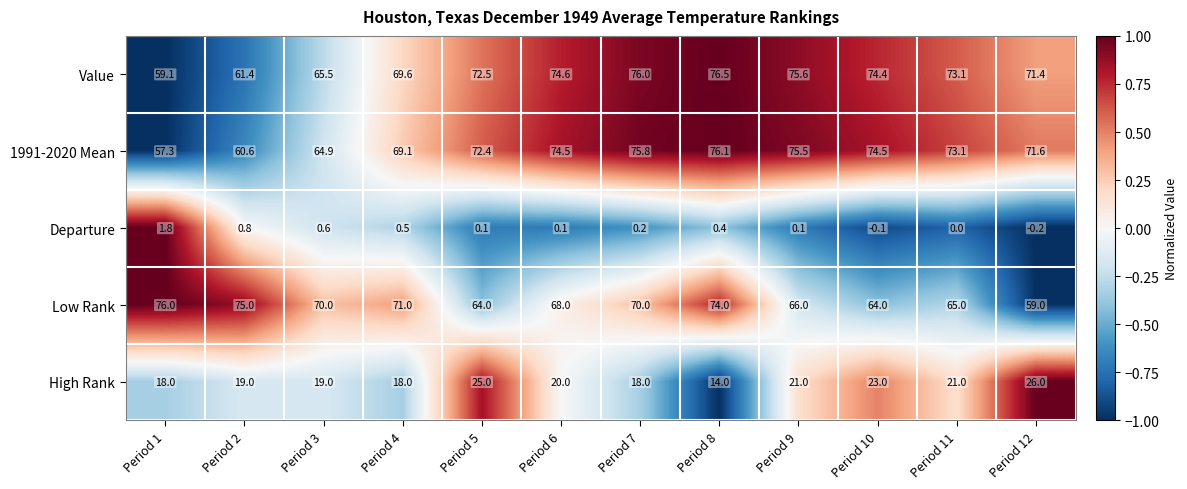

Which series changed the most between Period 8 and Period 10?

Low Rank